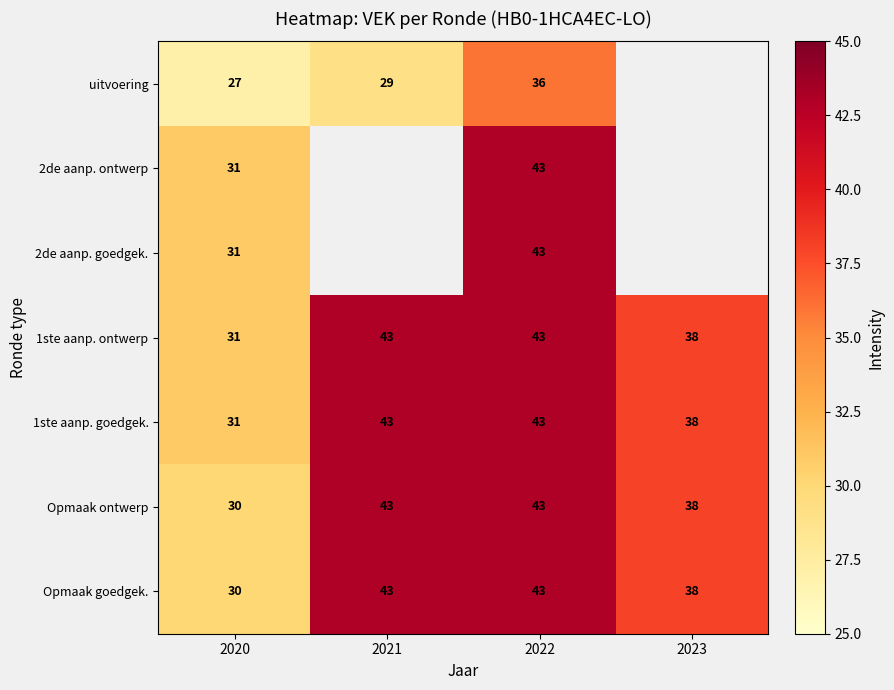

What is the spread (max minus min) of values at 2020?

4